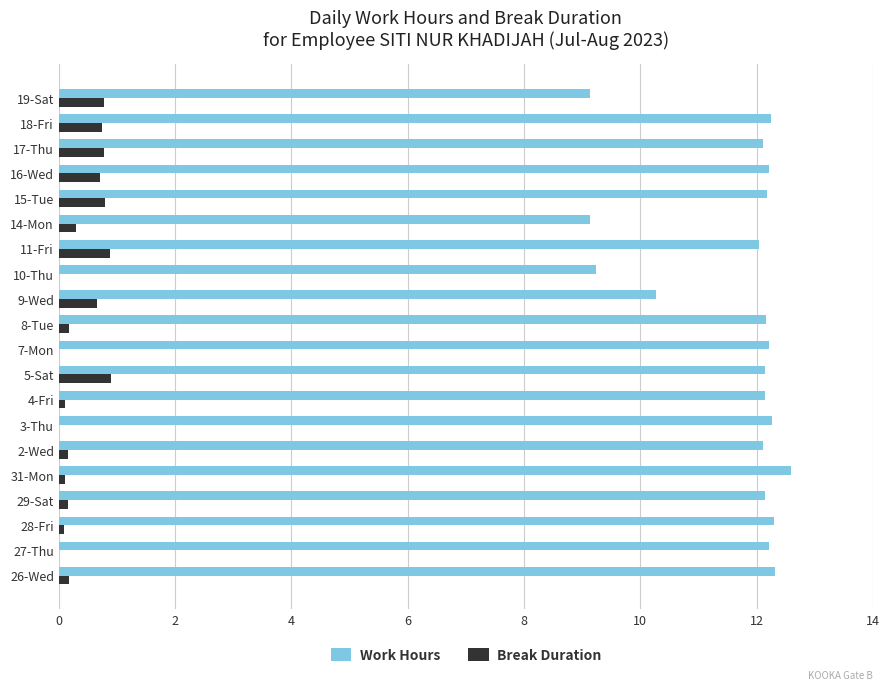

What is the greatest value displayed?

12.6